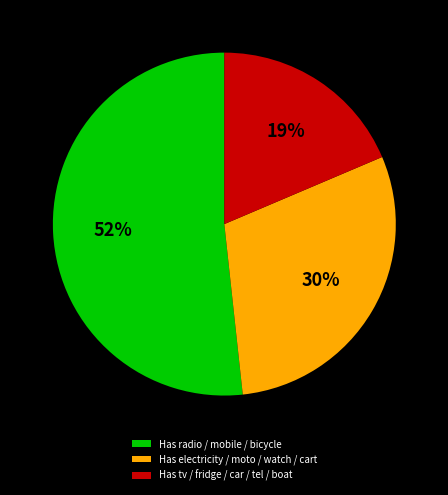

Between Has tv / fridge / car / tel / boat and Has electricity / moto / watch / cart, which is larger?

Has electricity / moto / watch / cart